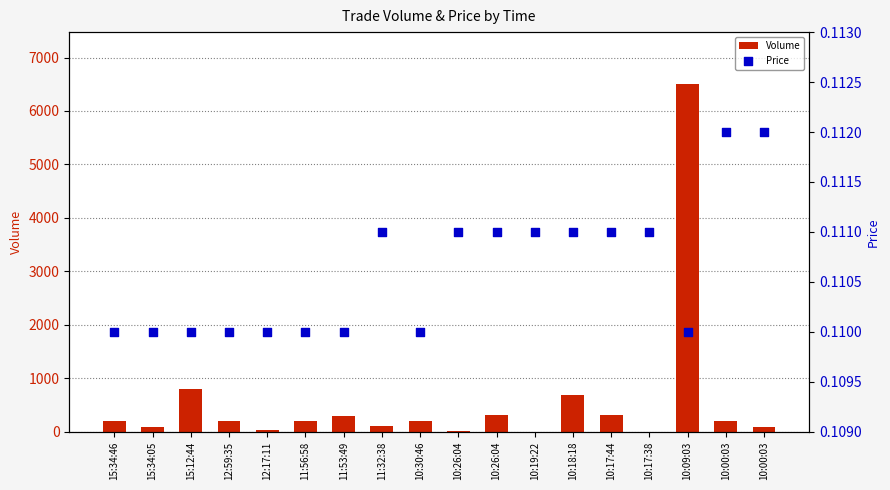

Is the value of Volume at 10:30:46 greater than the value of Price at 11:56:58?

Yes